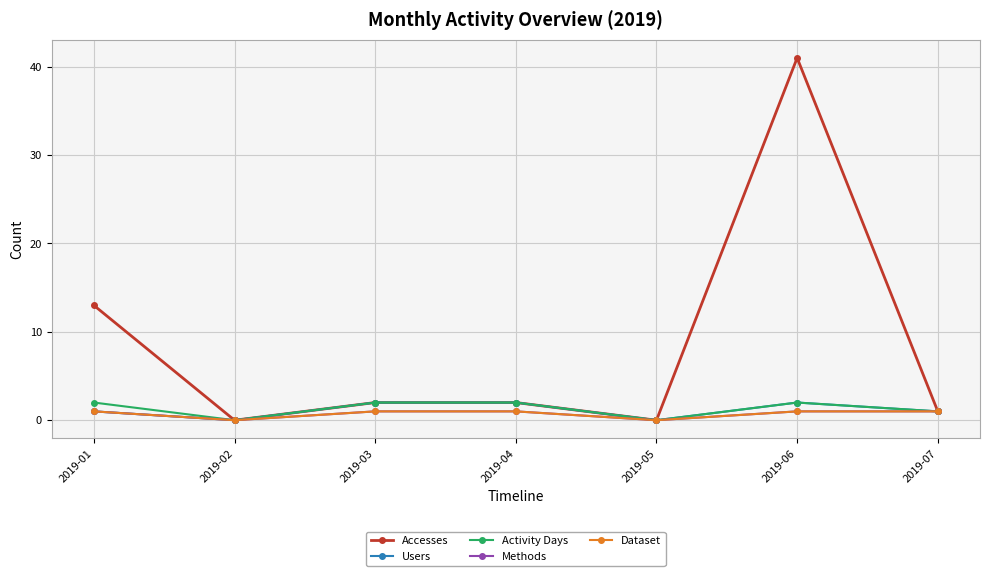

Does the chart display data point markers on the line(s)?

Yes